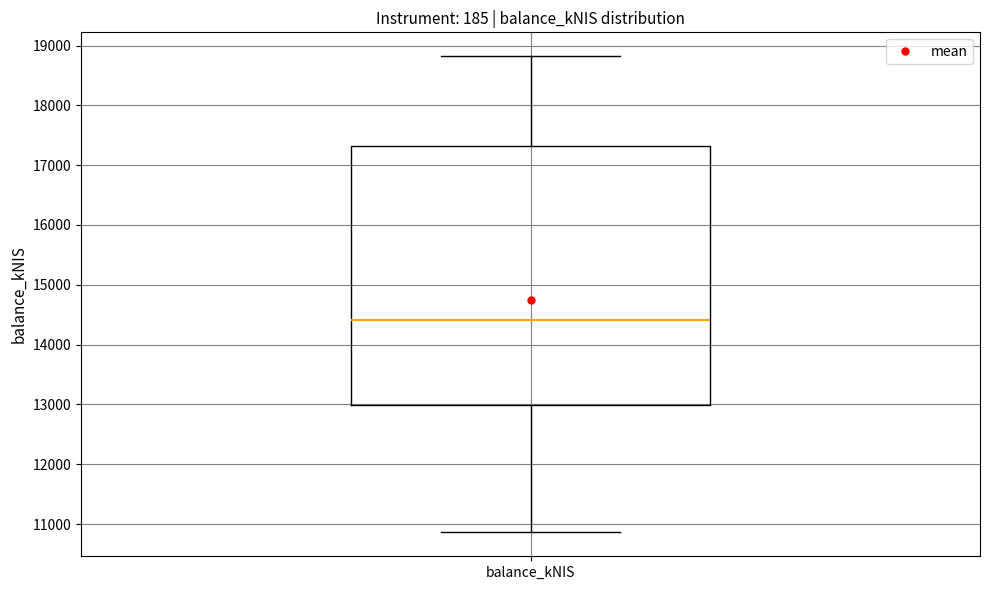

Where does the upper whisker of the box for balance_kNIS end on the y-axis? The values are not printed on the chart, so give them approximately, as read against the axis.

18800